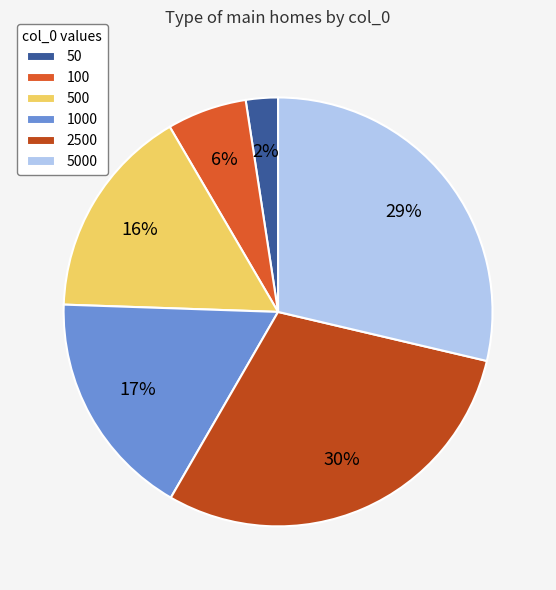

The 1000 slice represents 23% of the pie. True or false?

False